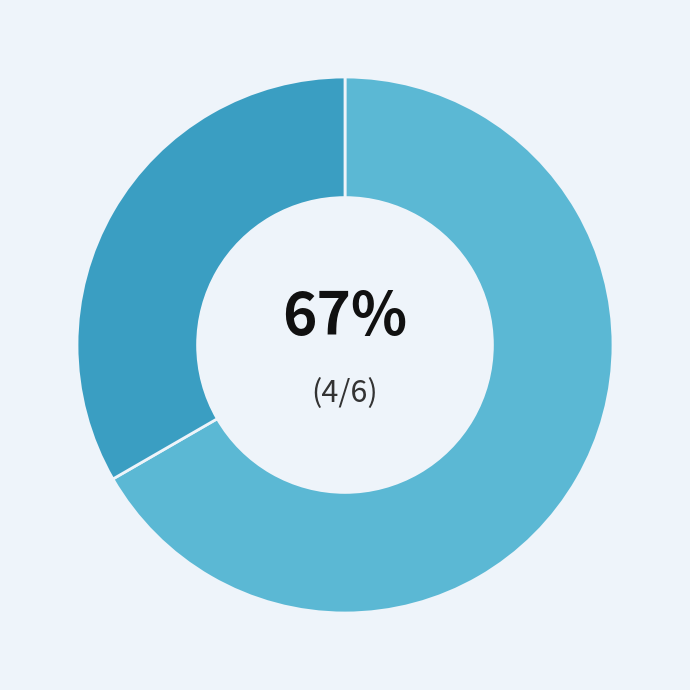

To the nearest percent, what is the average slice percentage?

50%